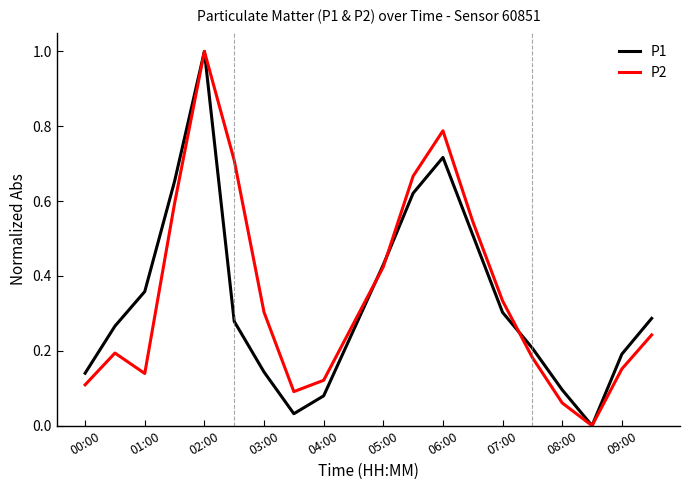

What are all the series names shown in the legend?

P1, P2